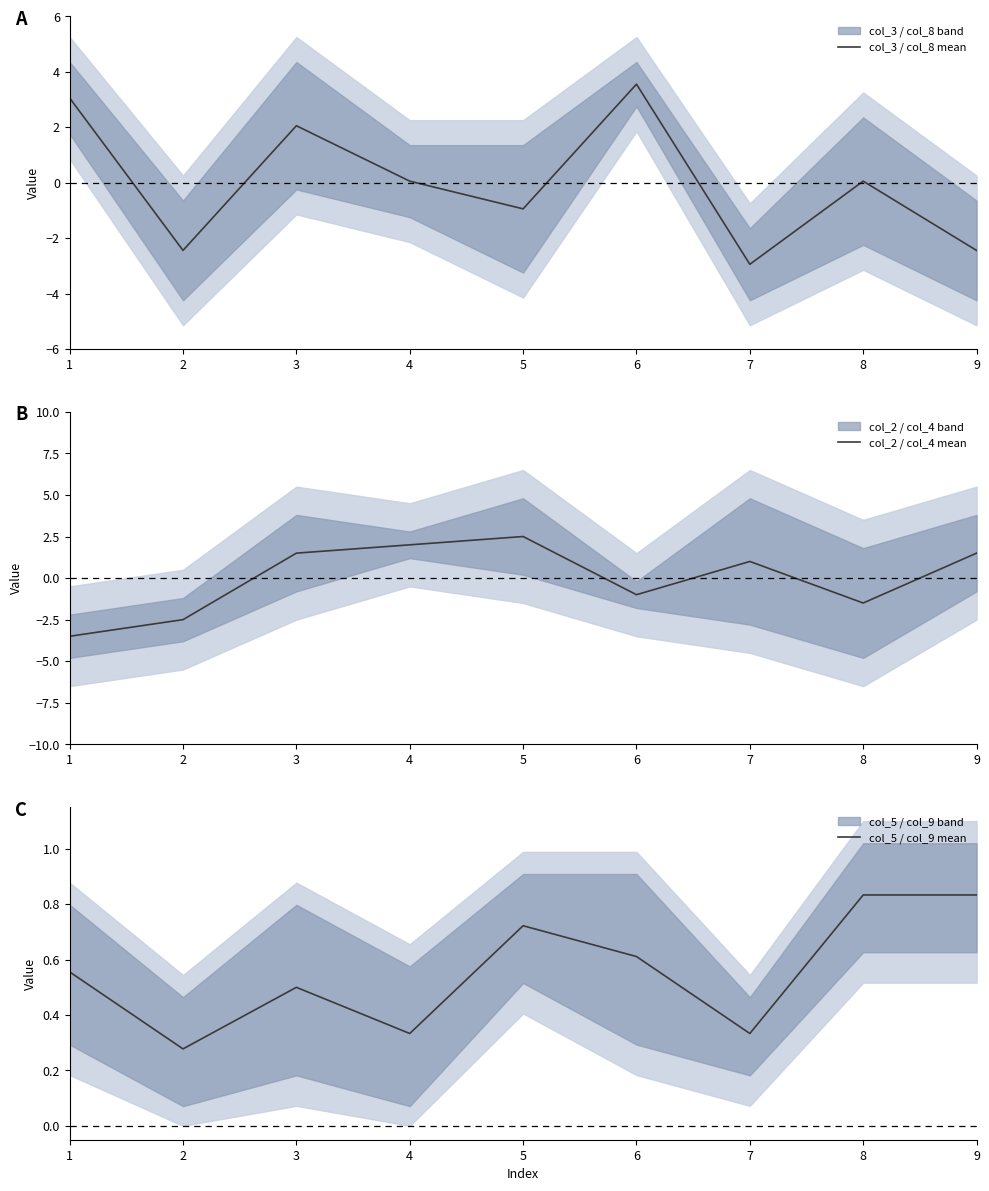

True or false: col_3 / col_8 mean has a value of 0.1 at 8.

False